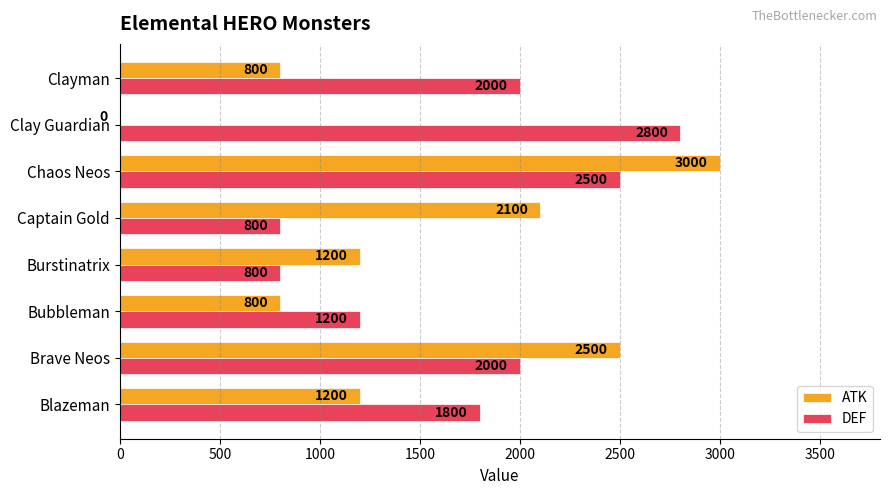

How many values in ATK are above zero?

7